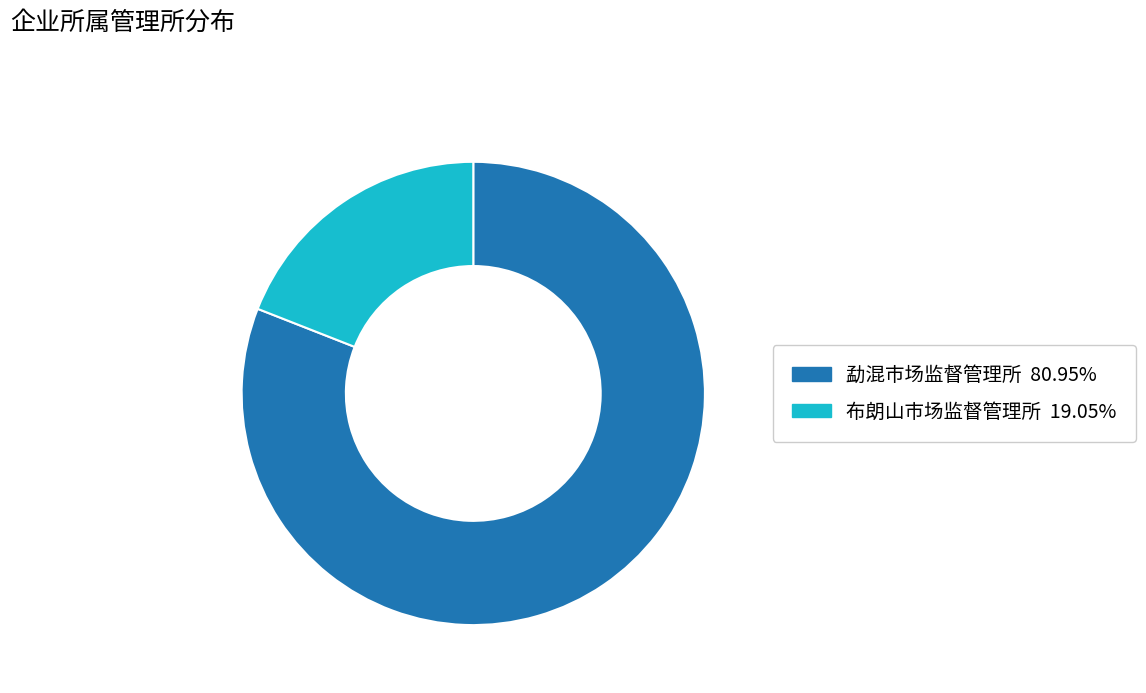

The 勐混市场监督管理所 slice represents 81% of the pie. True or false?

True